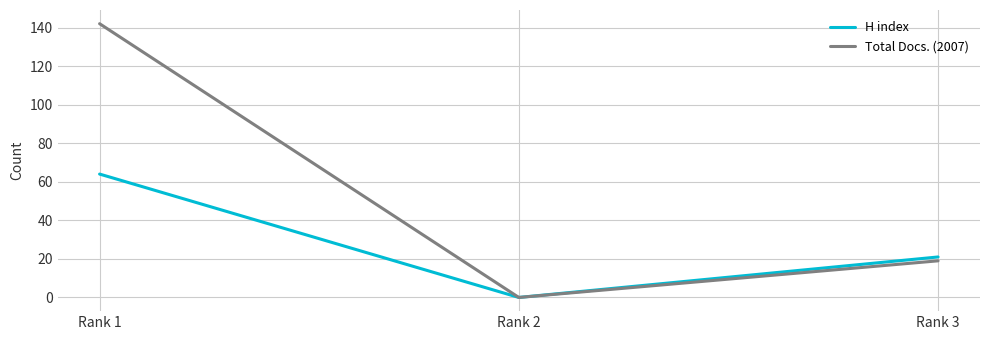

What is the total value across all series at Rank 3?

40